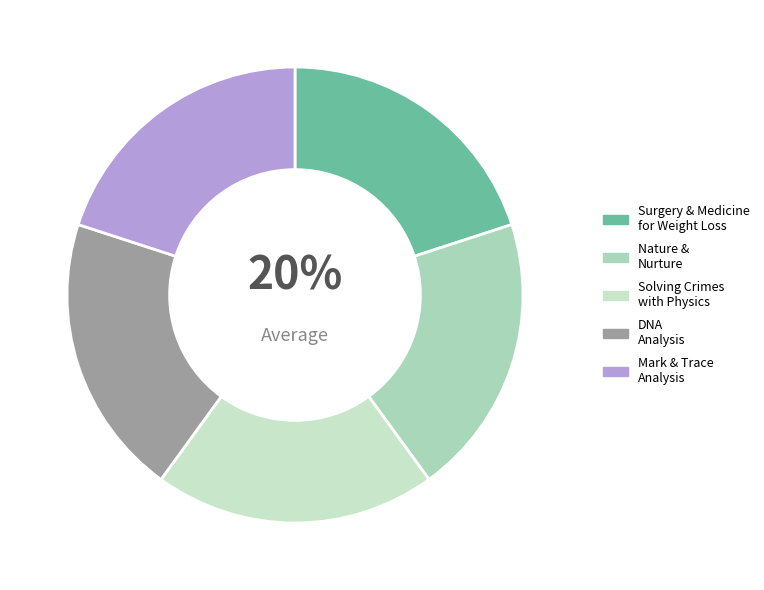

True or false: Surgery & Medicine for Weight Loss accounts for 20% of the total.

True